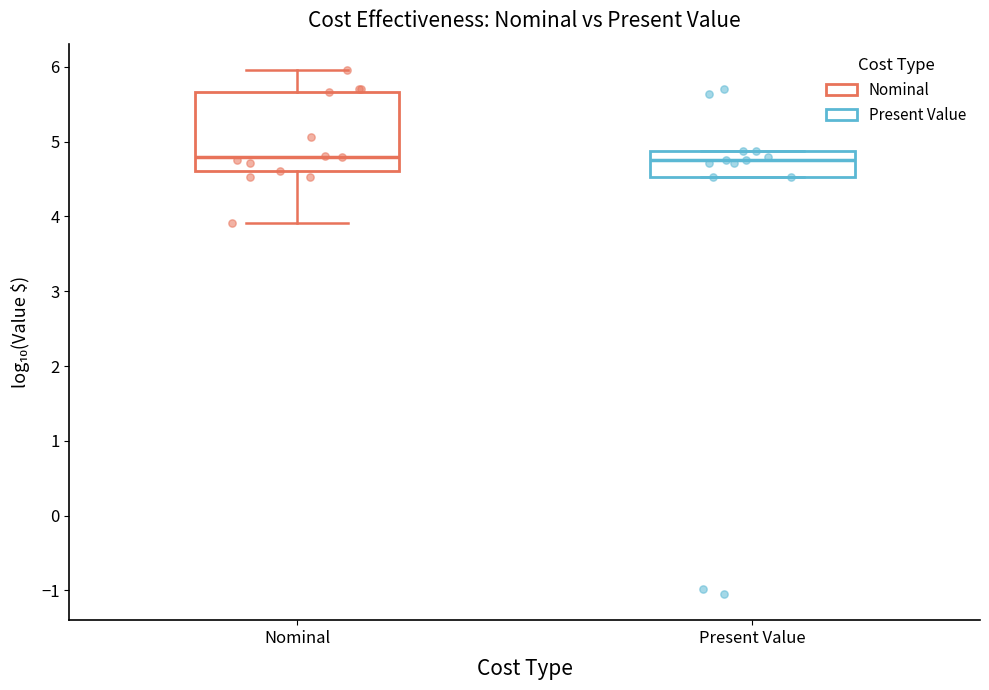

Reading left to right, read every box against the y-axis: the position of its median line, the range the box covers, and the ends of its whiskers. The values are not printed on the chart, so give them approximately, as read against the axis.

Nominal: median 4.8, box 4.6 to 5.7, whiskers 3.9 to 6.0
Present Value: median 4.8, box 4.5 to 4.9, whiskers 4.5 to 4.9